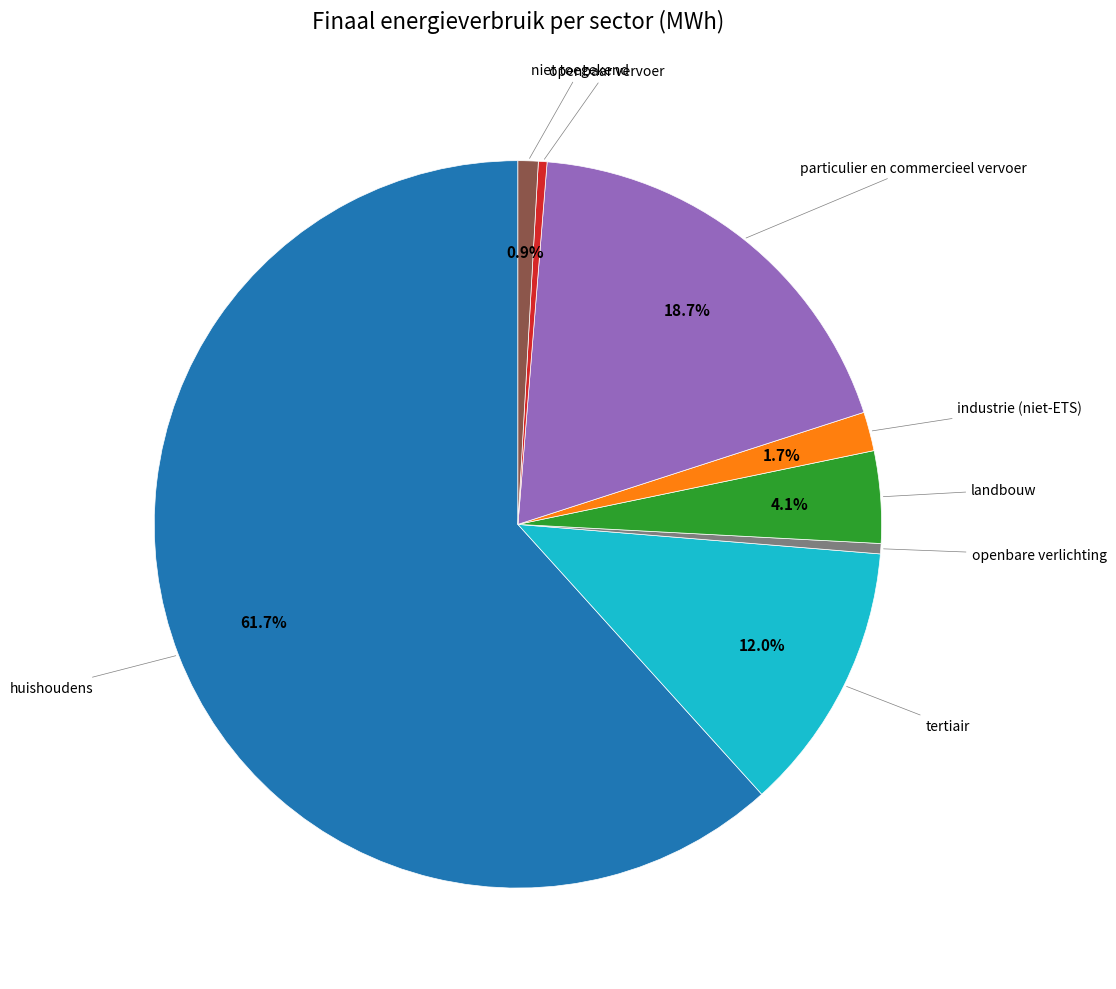

Does any single category account for the majority?

Yes